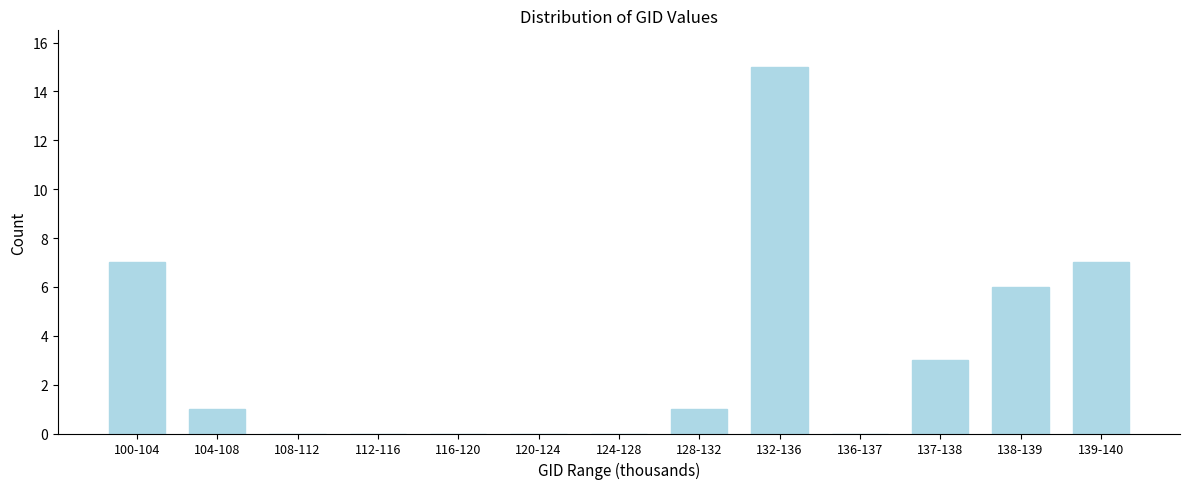

Which label corresponds to the largest value in the chart?

132-136